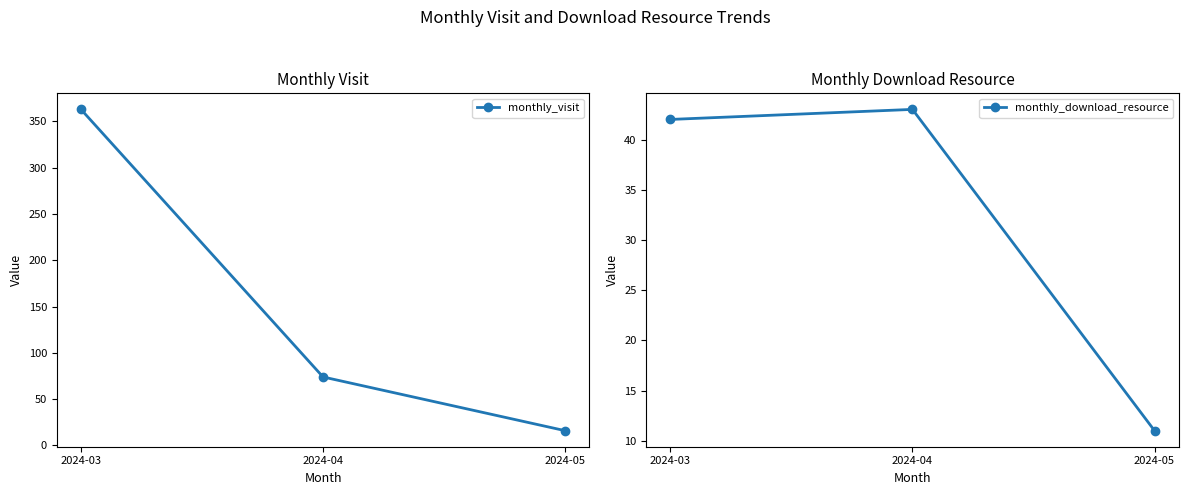

How many lines are shown in the chart?

2